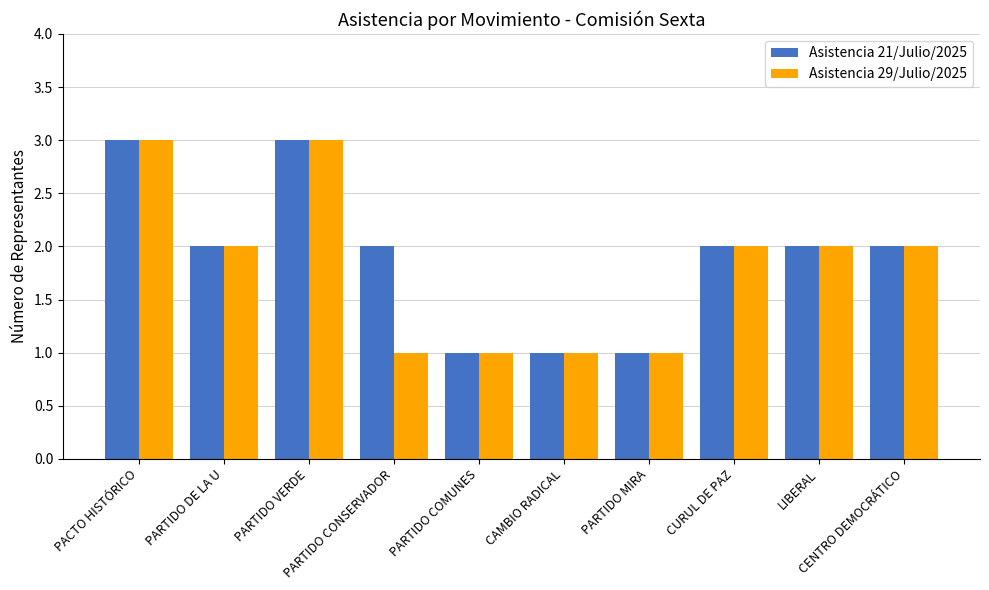

What is the highest value of the Asistencia 21/Julio/2025 series?

3